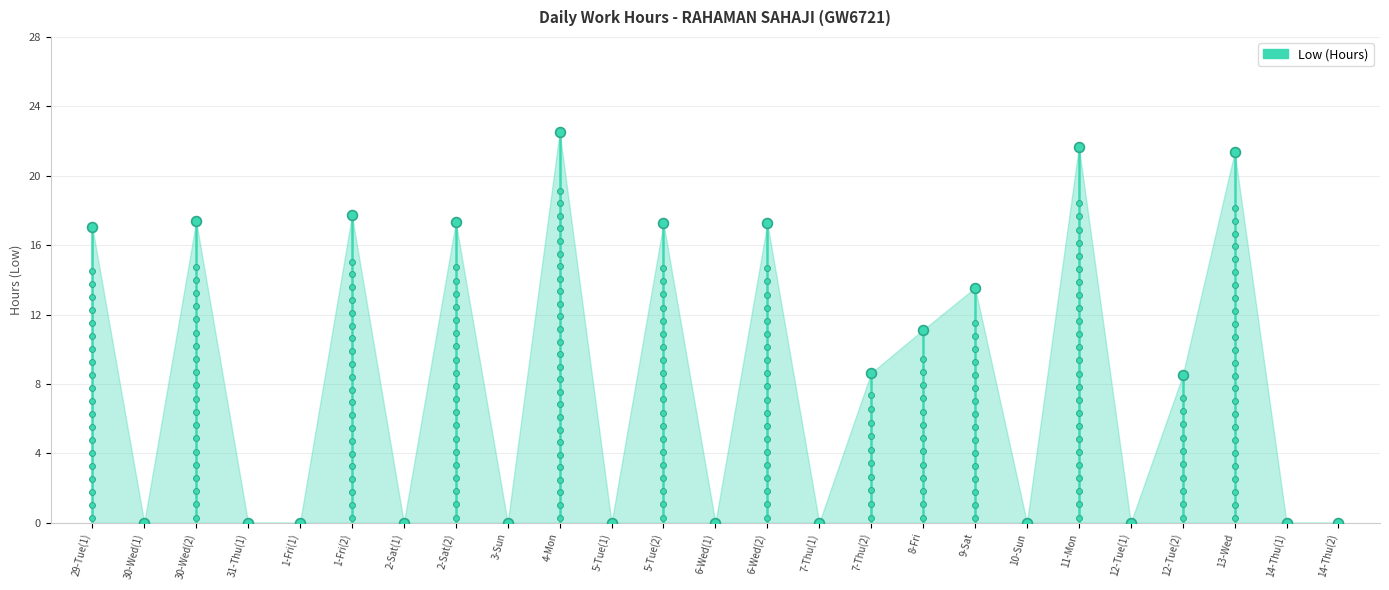

Which has a higher value, 2-Sat(2) or 7-Thu(2)?

2-Sat(2)